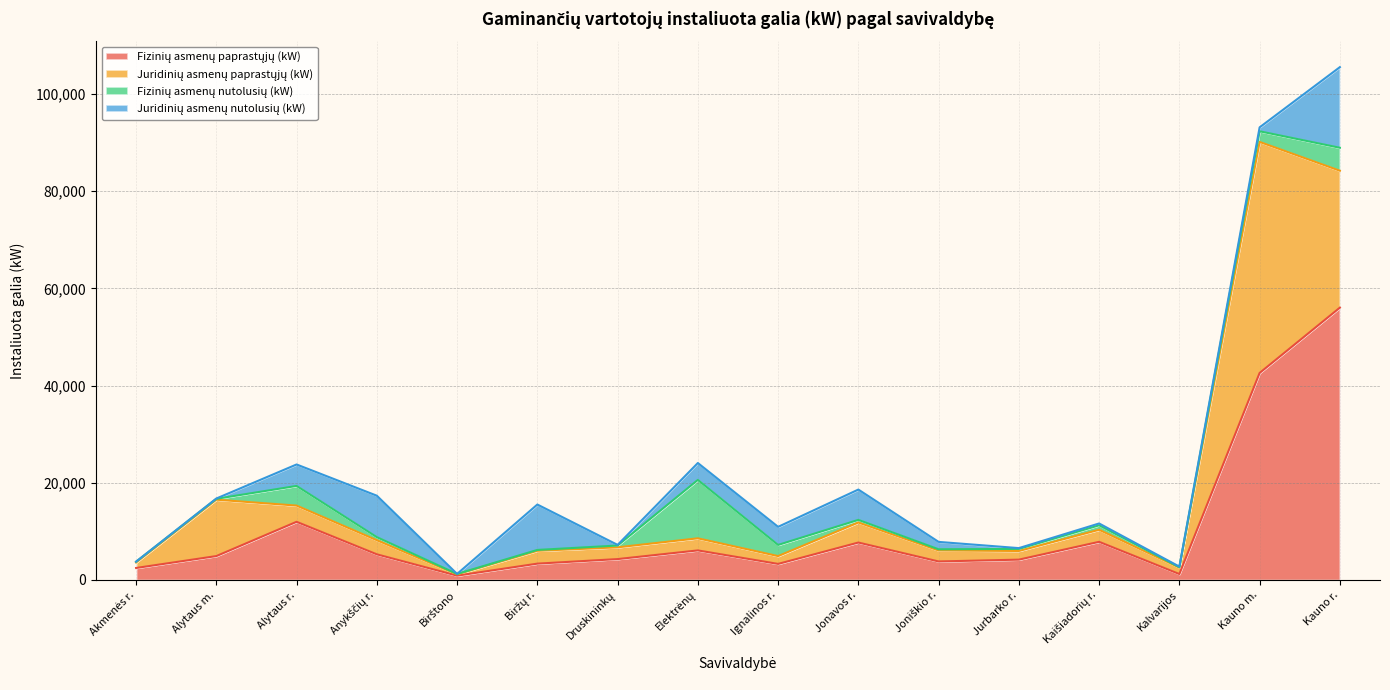

At which category is the sum across all series the highest?

Kauno r.